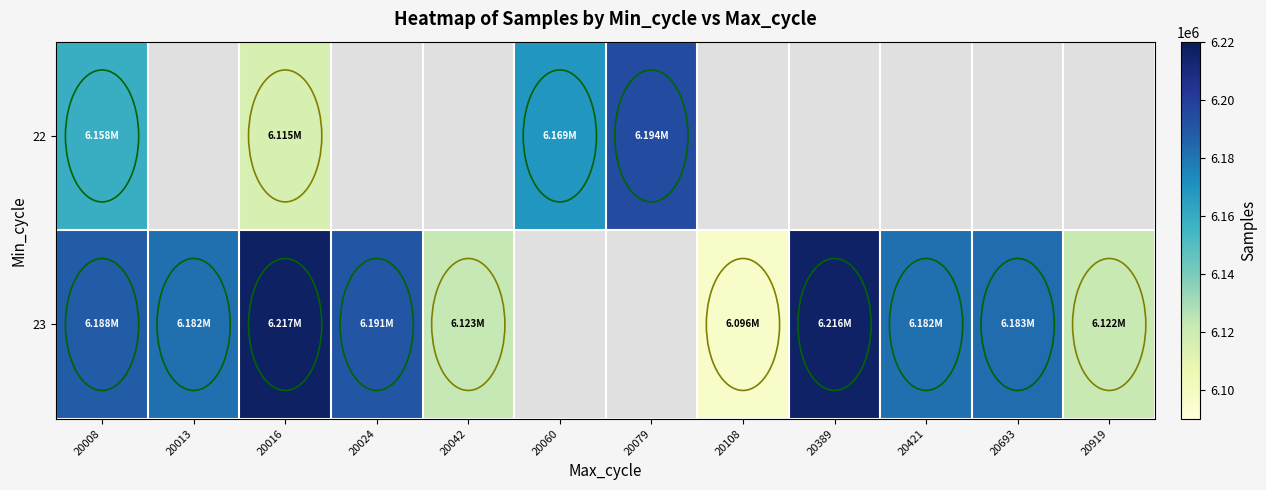

Which label corresponds to the smallest value in the chart?

20108